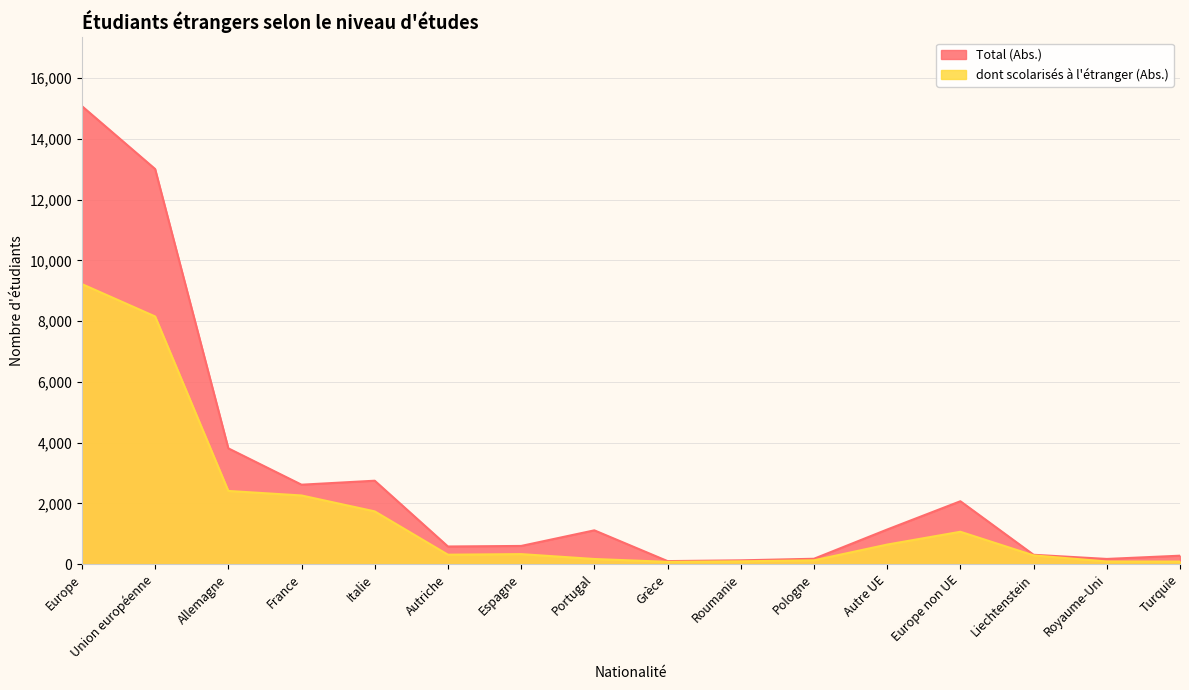

True or false: dont scolarisés à l'étranger (Abs.) has more than 2 points higher than both neighbors.

False